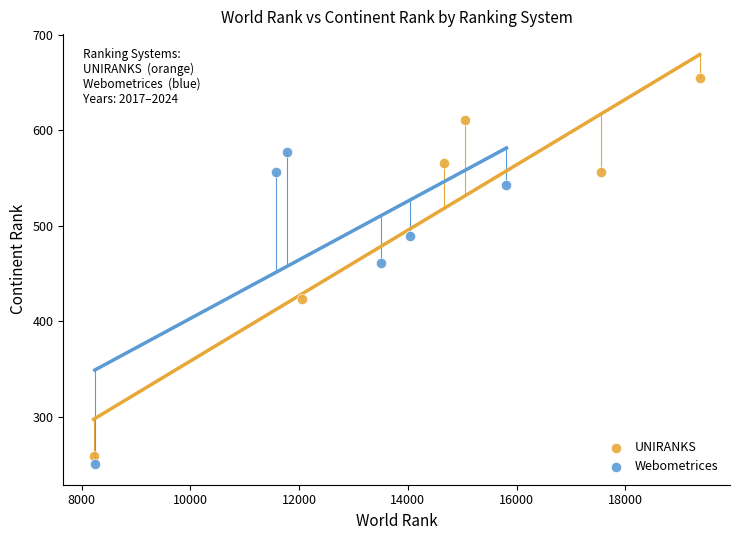

Which series reaches the minimum Y coordinate?

Webometrices